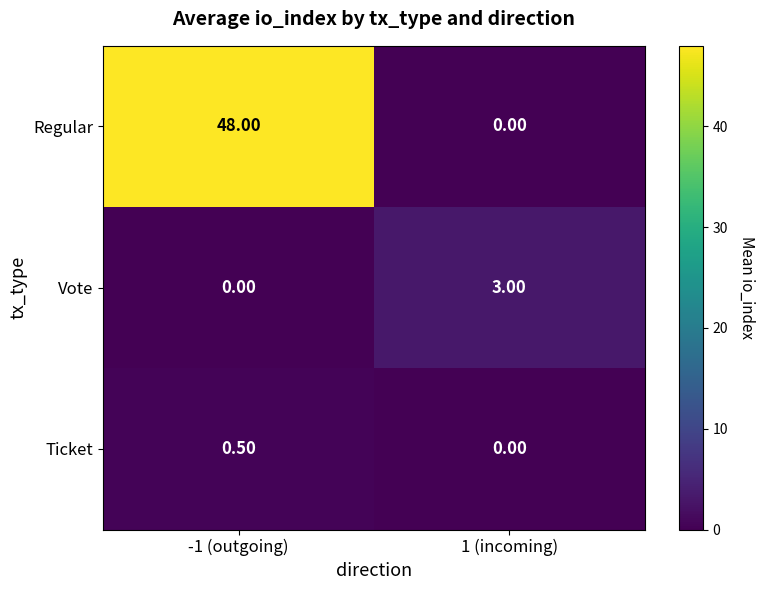

At which category is the sum across all series the highest?

-1 (outgoing)